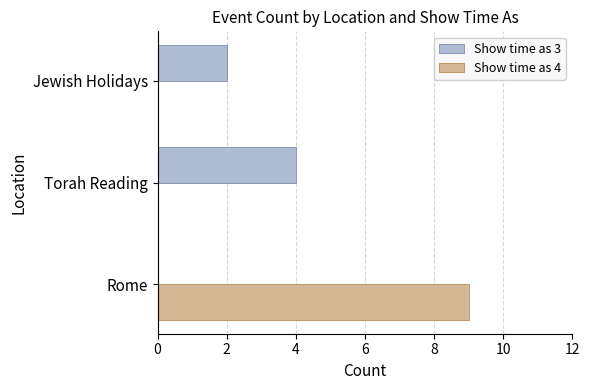

Which series changed the most between Rome and Torah Reading?

Show time as 4